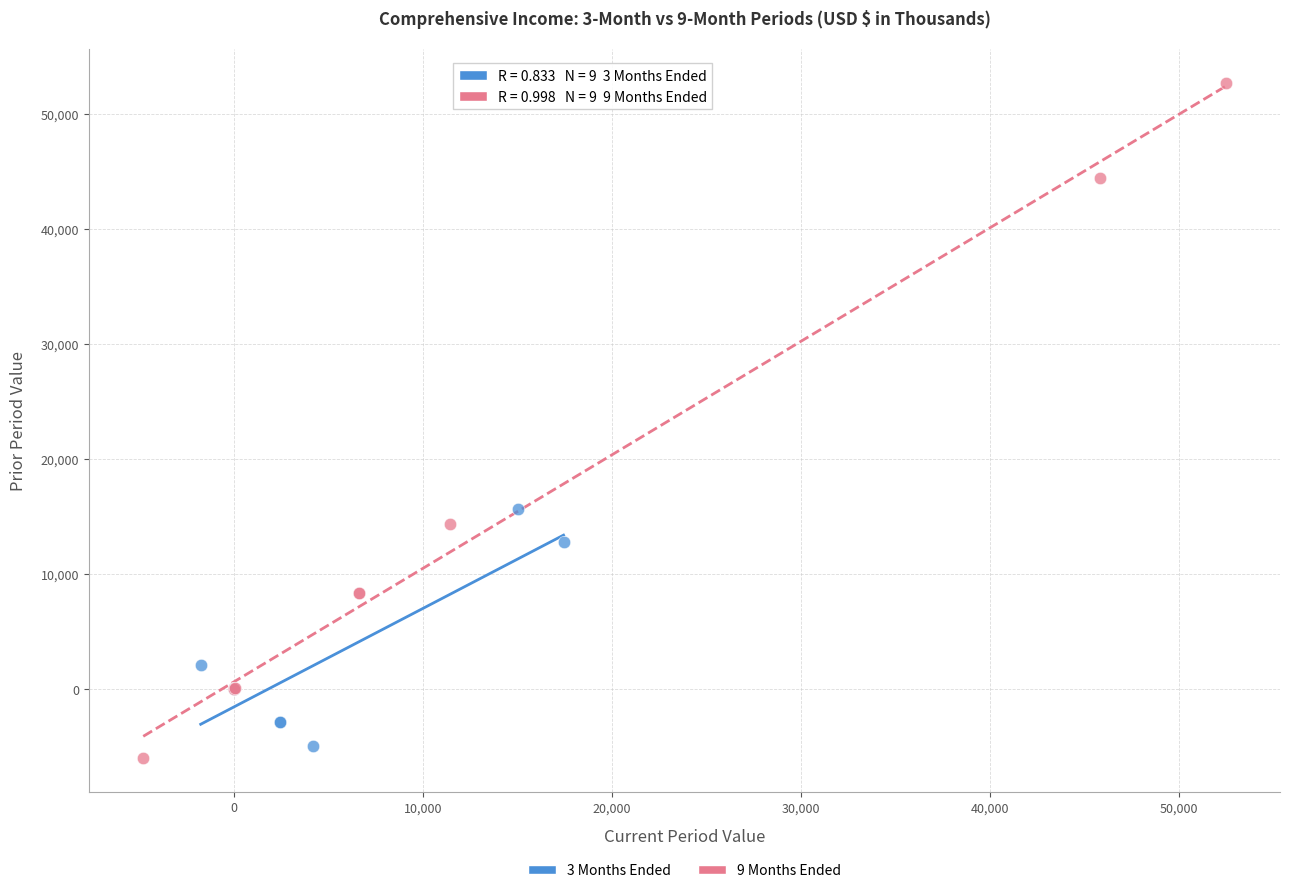

Which series has the largest Y range (max minus min)?

9 Months Ended